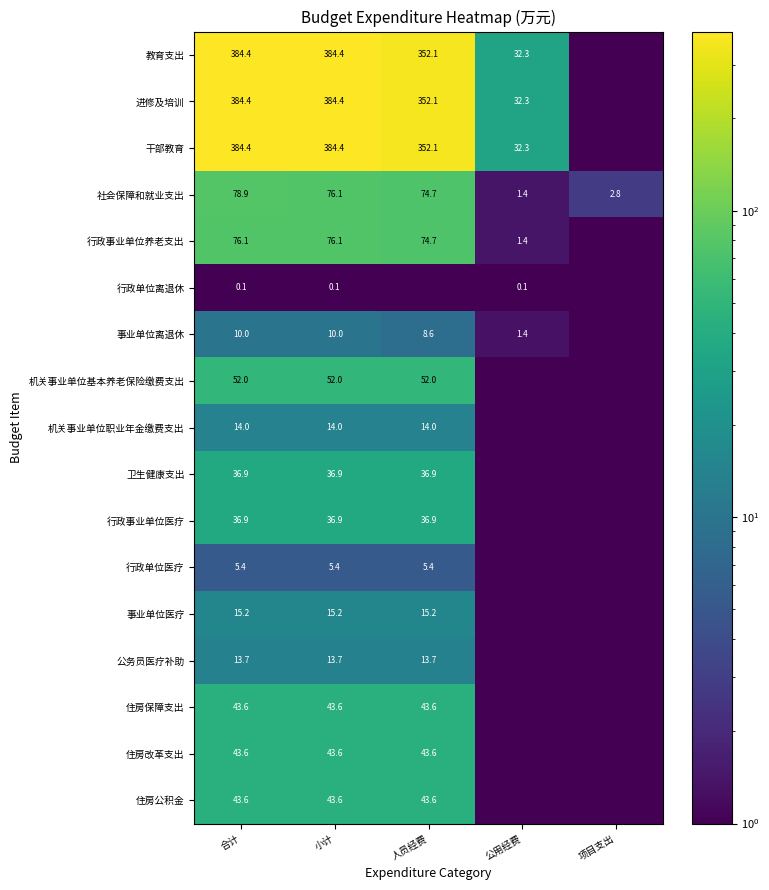

What is the difference between the maximum and second lowest values in the 行政事业单位医疗 series?

36.9